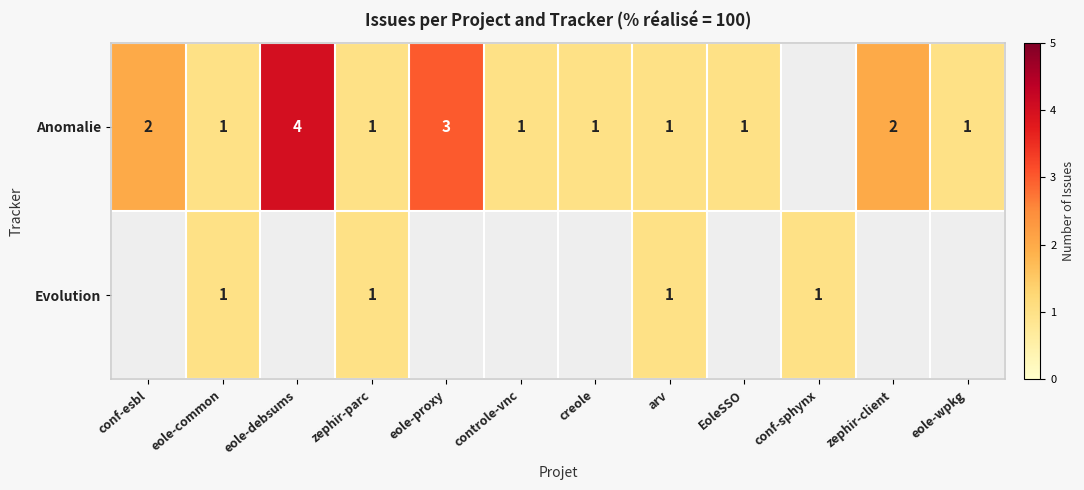

Is it true that Anomalie equals 5 at eole-proxy?

False